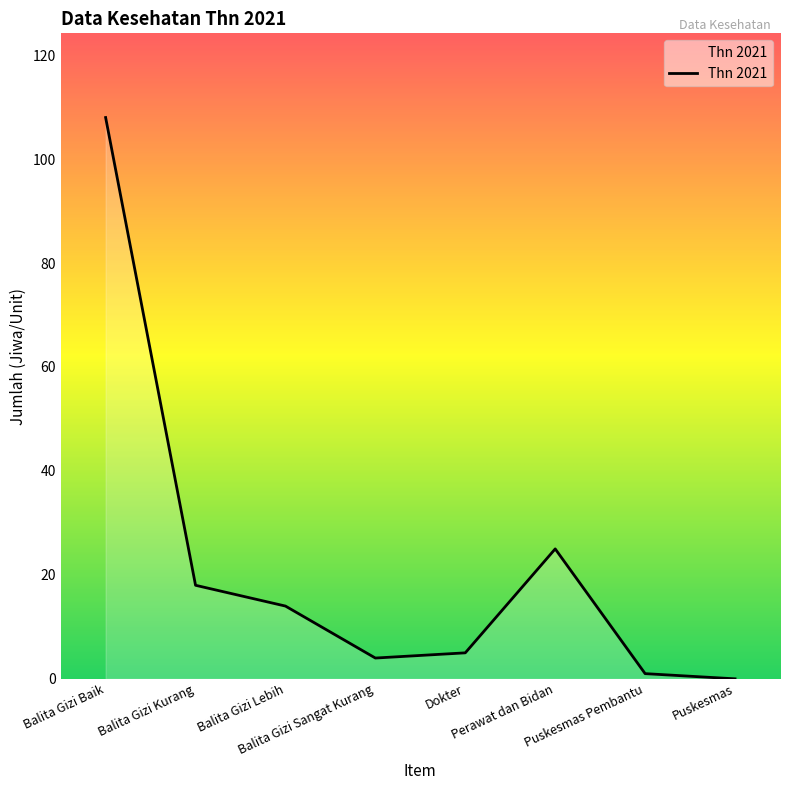

Rank the categories by value from highest to lowest.

Balita Gizi Baik, Perawat dan Bidan, Balita Gizi Kurang, Balita Gizi Lebih, Dokter, Balita Gizi Sangat Kurang, Puskesmas Pembantu, Puskesmas